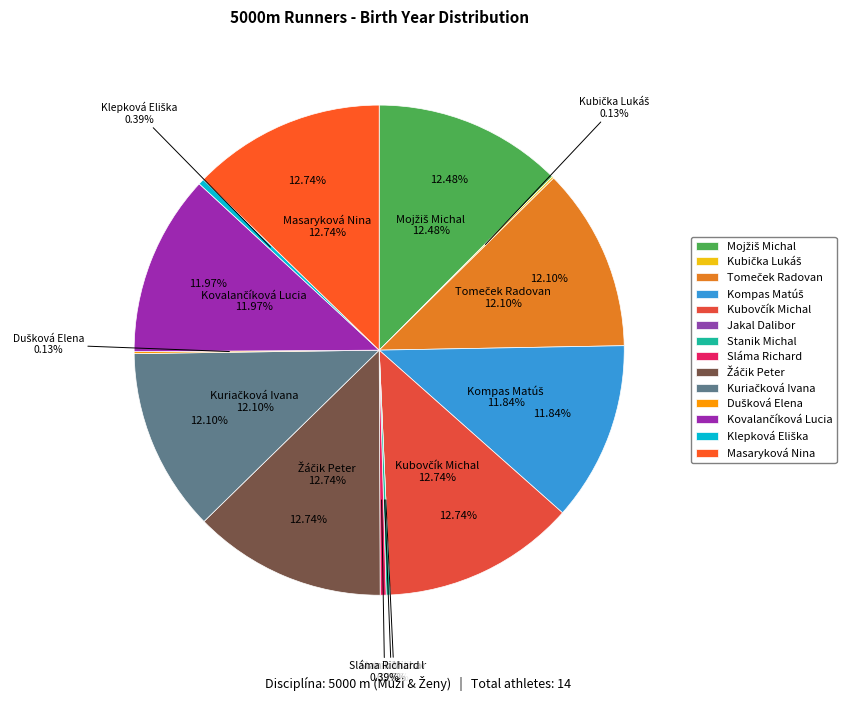

Is Kovalančíková Lucia the majority of the pie?

No